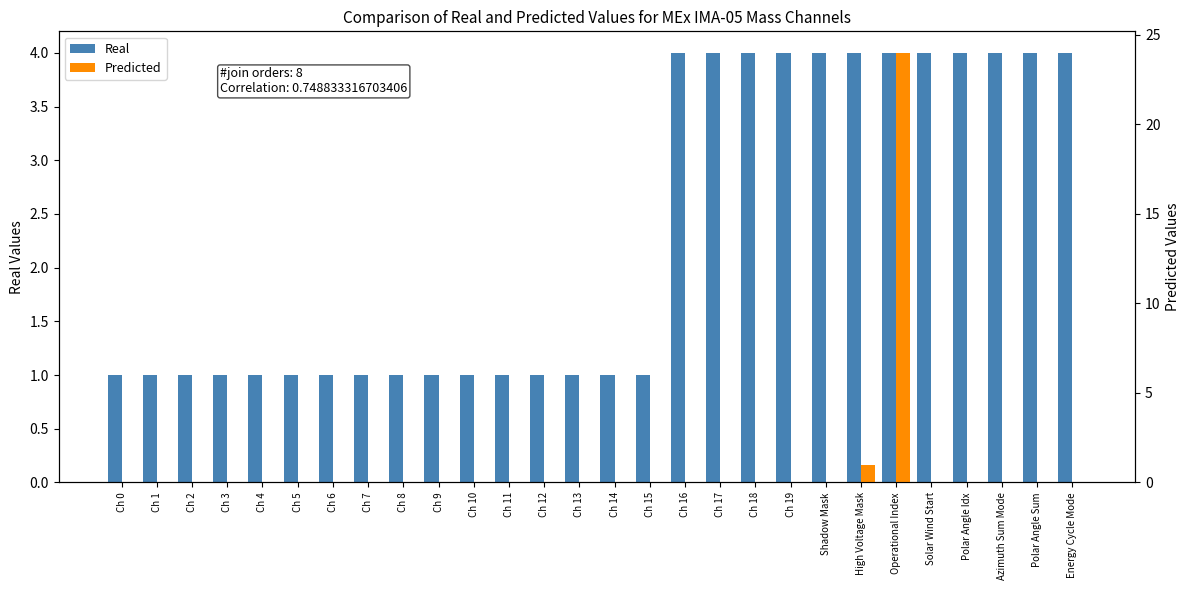

Rank the series at Energy Cycle Mode from lowest to highest value.

Predicted, Real